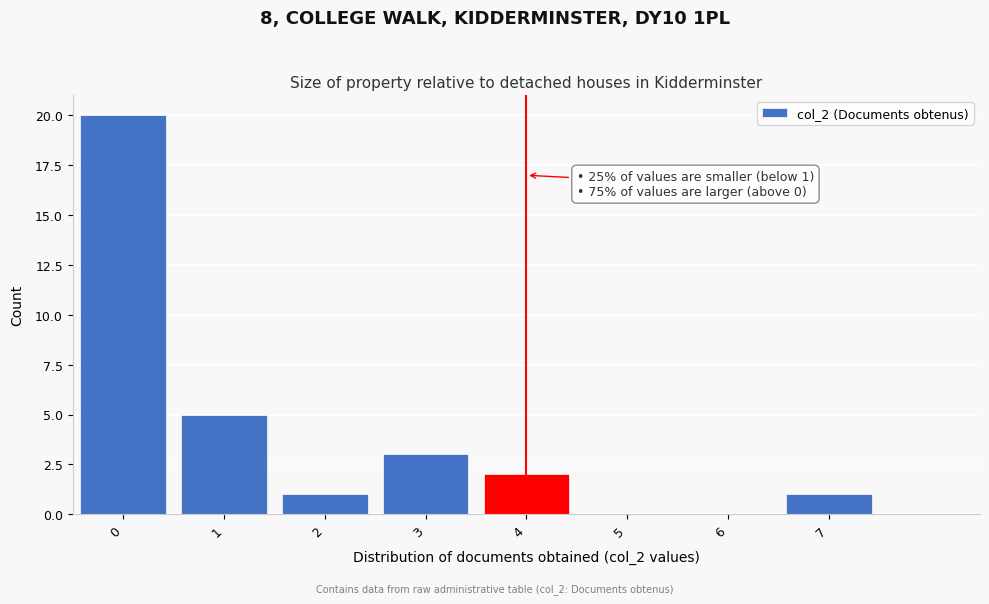

Over which range of the x-axis is the bar tallest?

-0.5 to 0.5